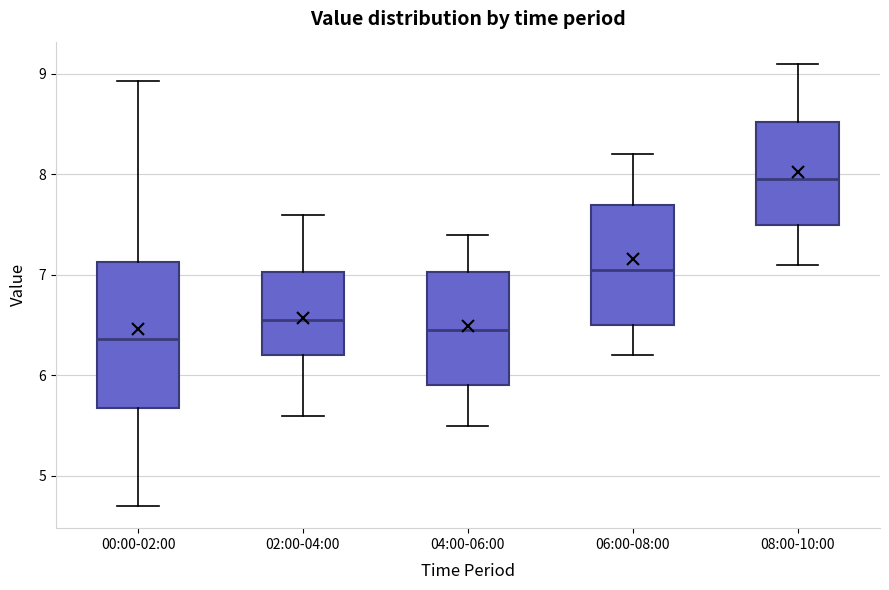

Where does the upper whisker of the box for 06:00-08:00 end on the y-axis? The values are not printed on the chart, so give them approximately, as read against the axis.

8.2